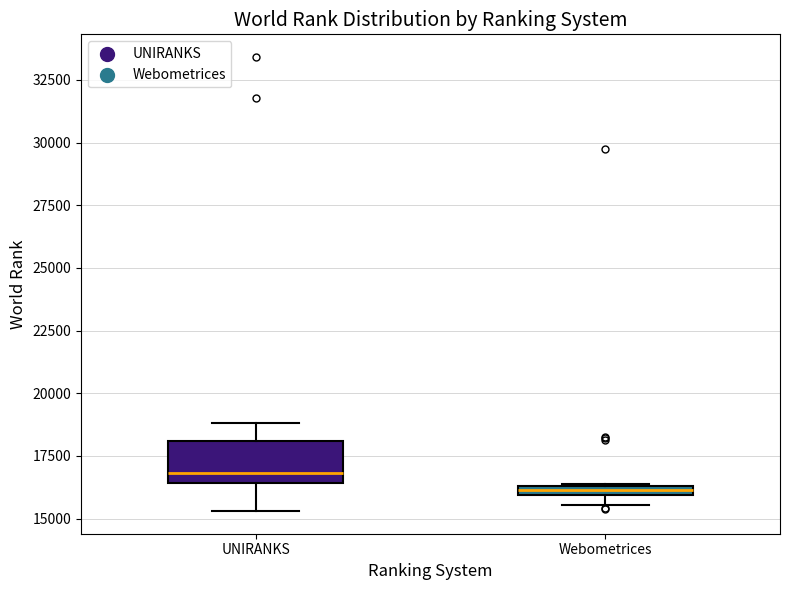

Where is the lower edge of the box for Webometrices on the y-axis? The values are not printed on the chart, so give them approximately, as read against the axis.

16000